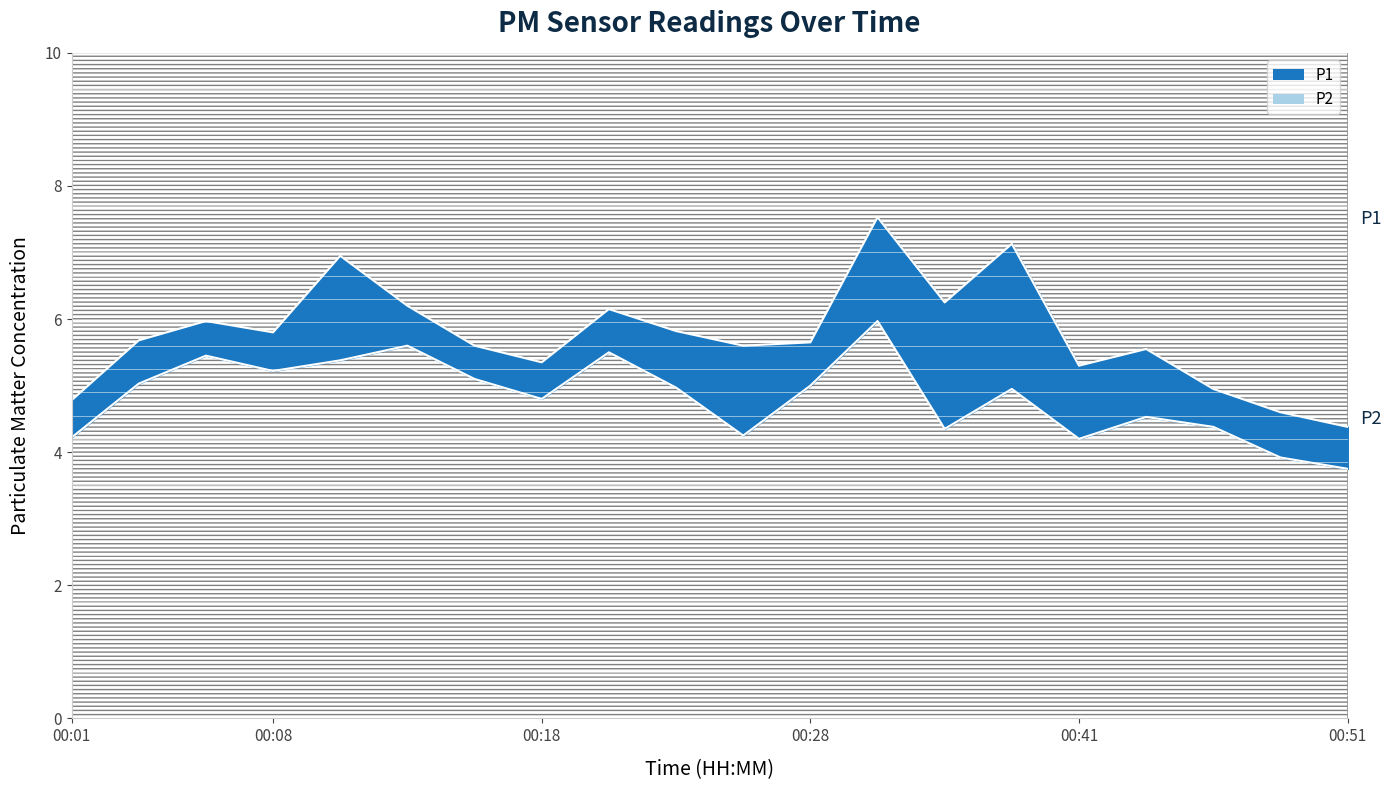

Which series has the largest range (max minus min)?

P1